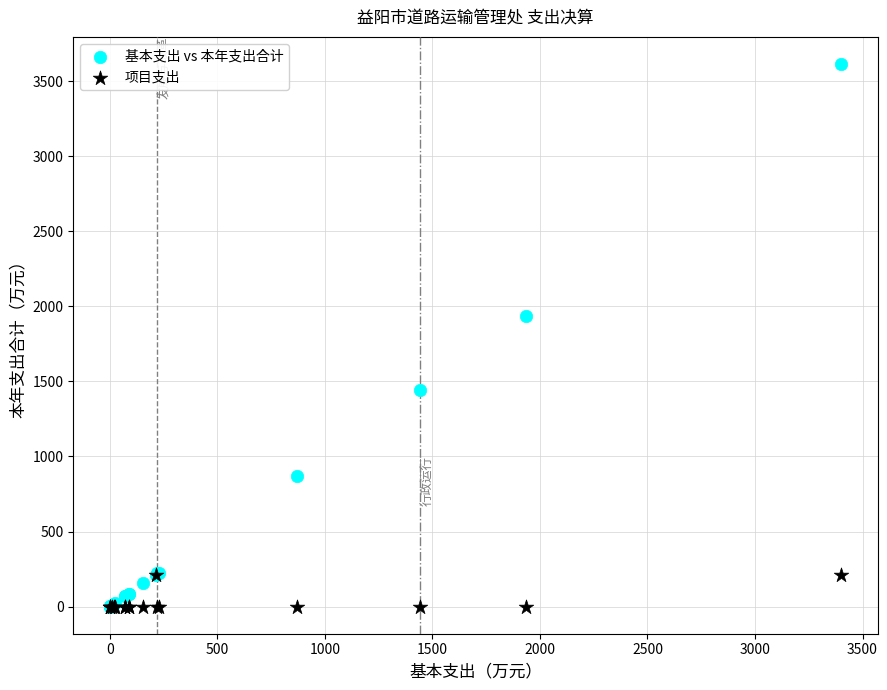

Which series reaches the maximum Y coordinate?

基本支出 vs 本年支出合计